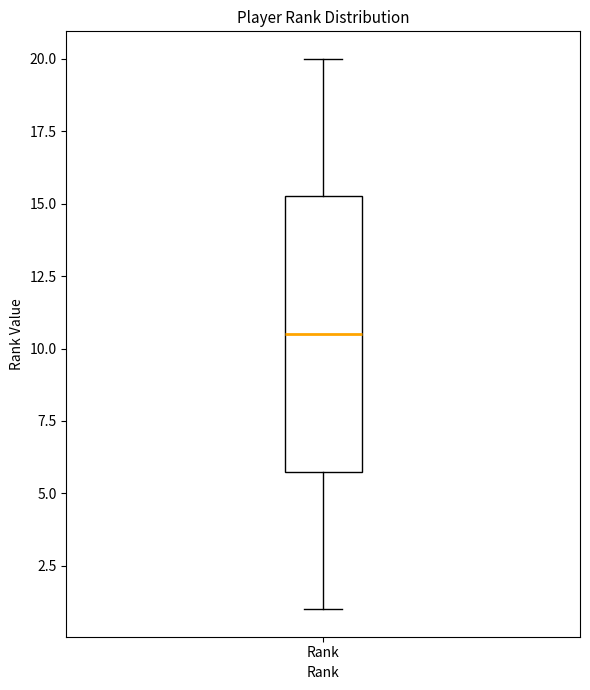

Where is the upper edge of the box for Rank on the y-axis? The values are not printed on the chart, so give them approximately, as read against the axis.

15.5